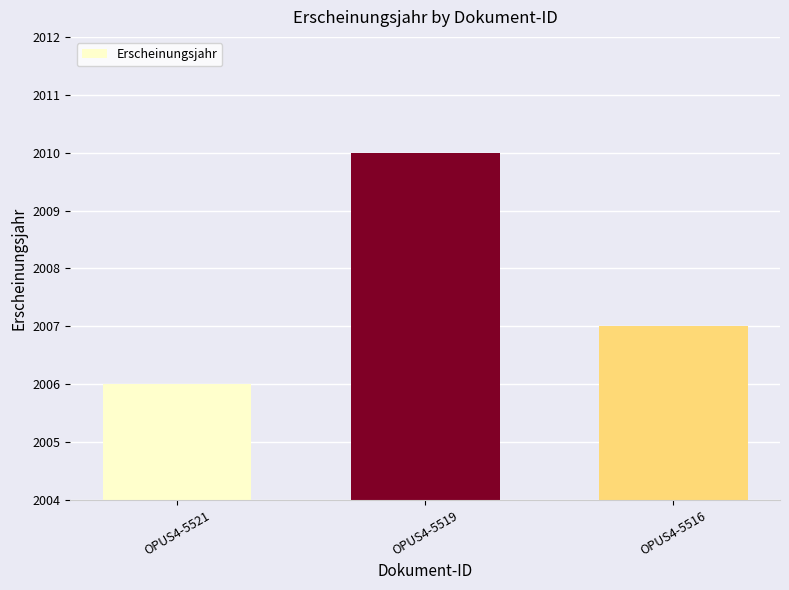

At which label is the value closest to 2008?

OPUS4-5516